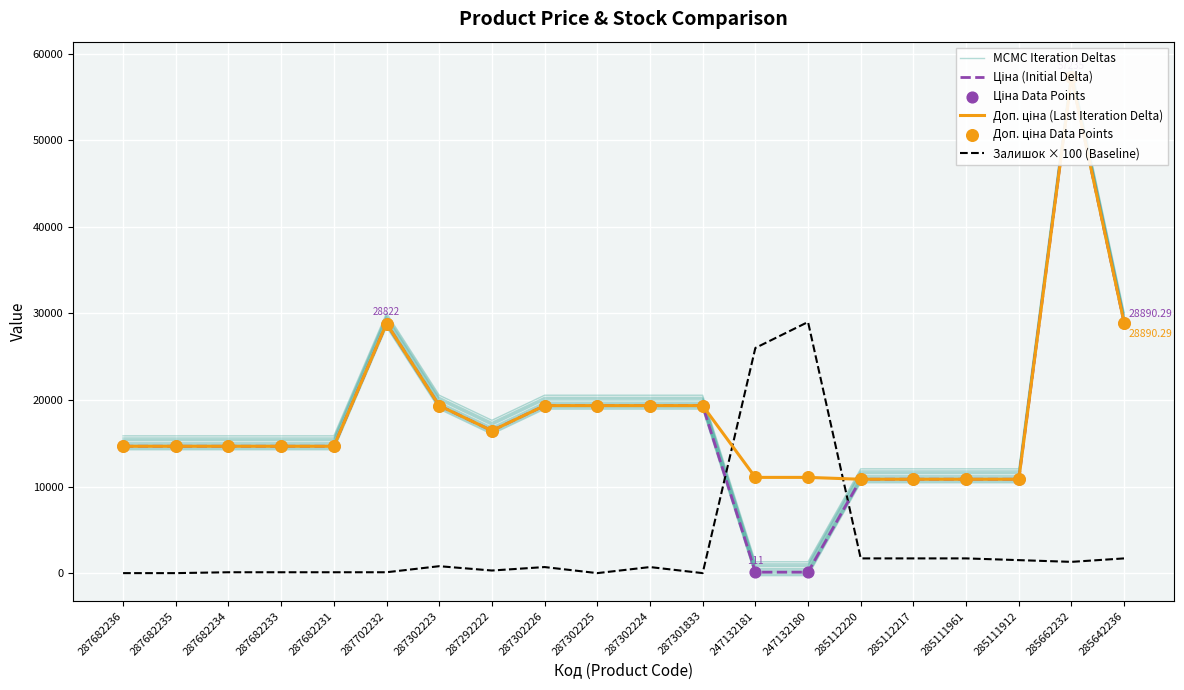

At how many categories does at least one series exceed 35279?

1